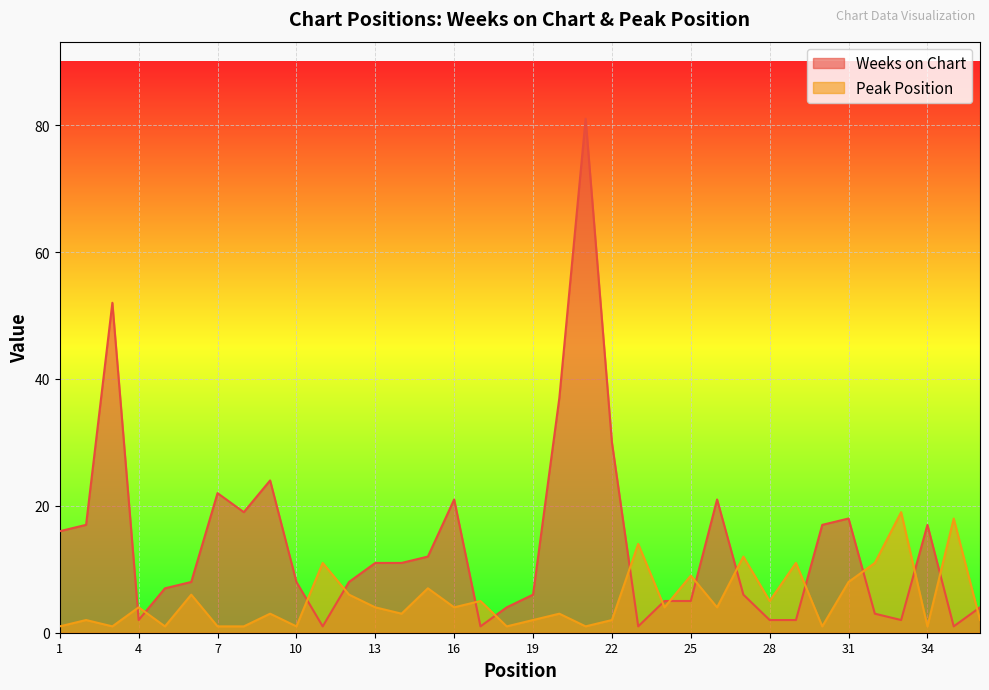

How many lines are shown in the chart?

2